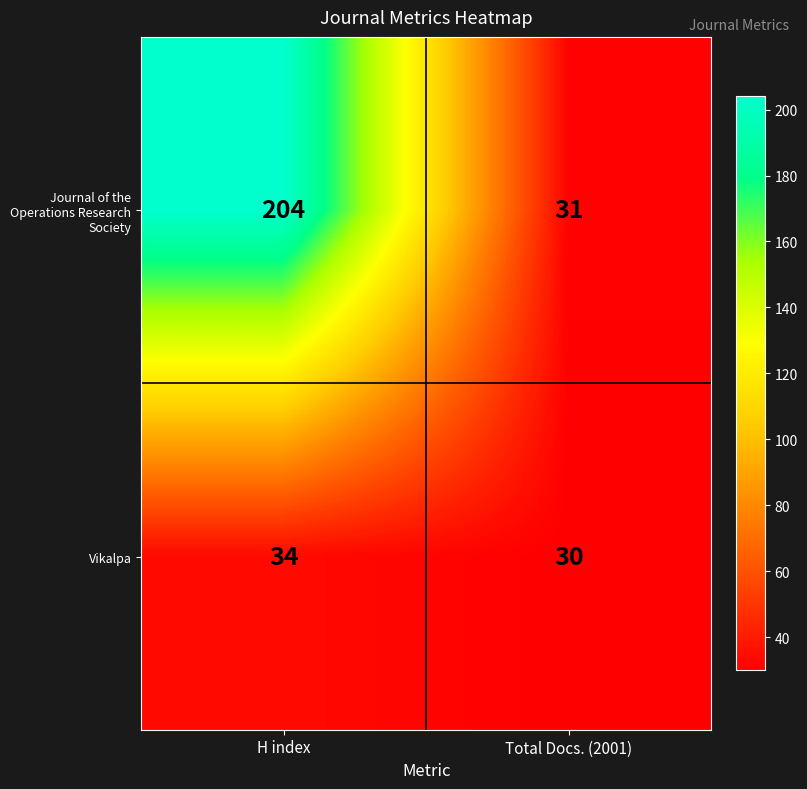

What is the maximum value shown in the chart?

204